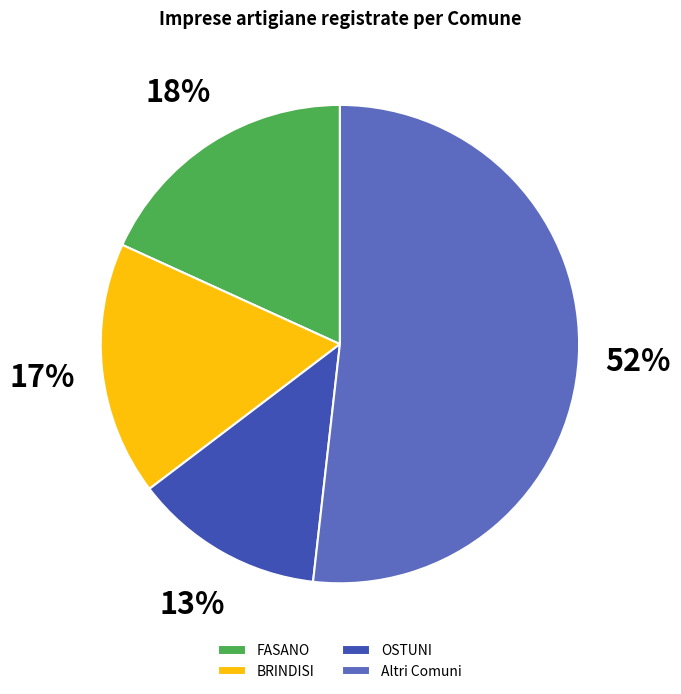

Do BRINDISI and FASANO together represent more than half of the pie?

No